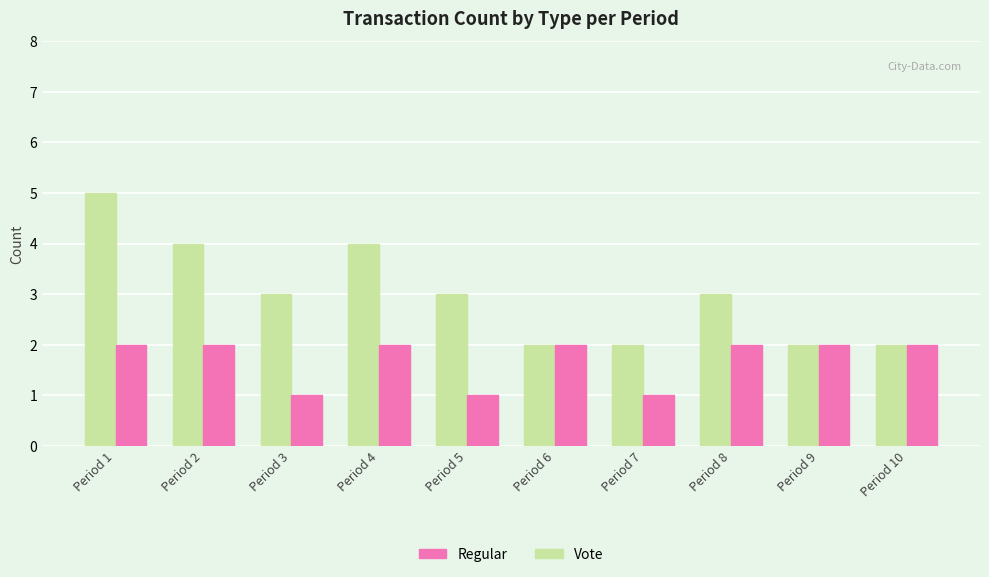

The value of Vote at Period 2 is 3. True or false?

False